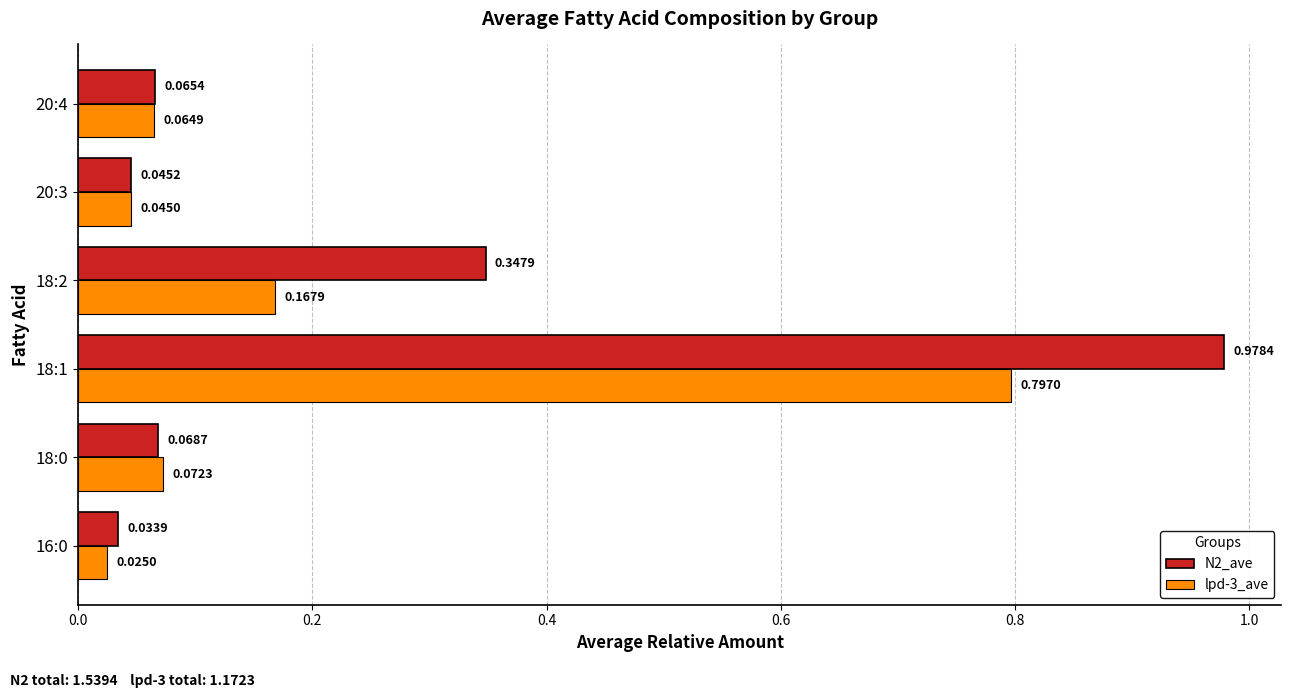

What is the sum of the N2_ave values at 16:0 and 18:2?

0.4